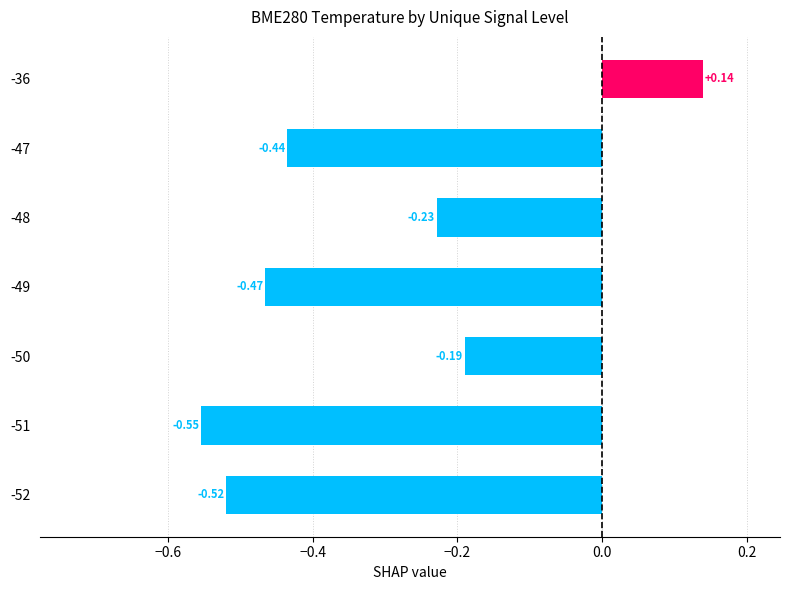

List the labels in order of value, smallest first.

-51, -52, -49, -47, -48, -50, -36